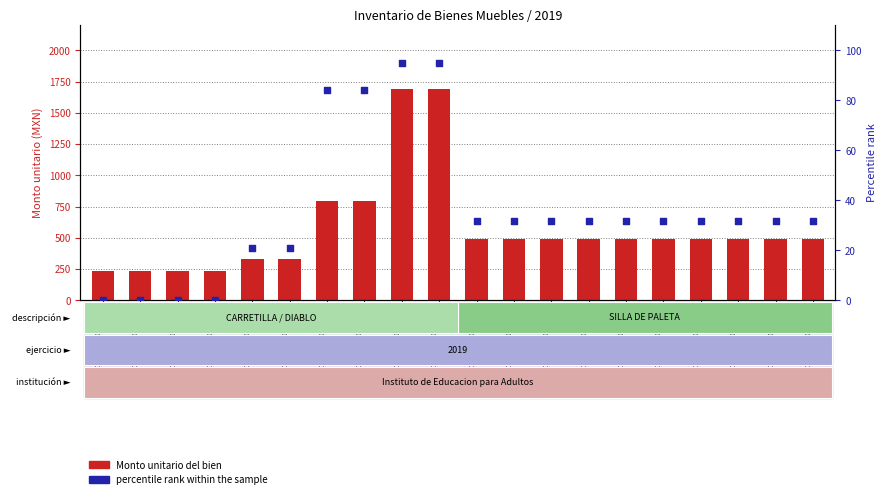

At how many categories does at least one series exceed 965?

2